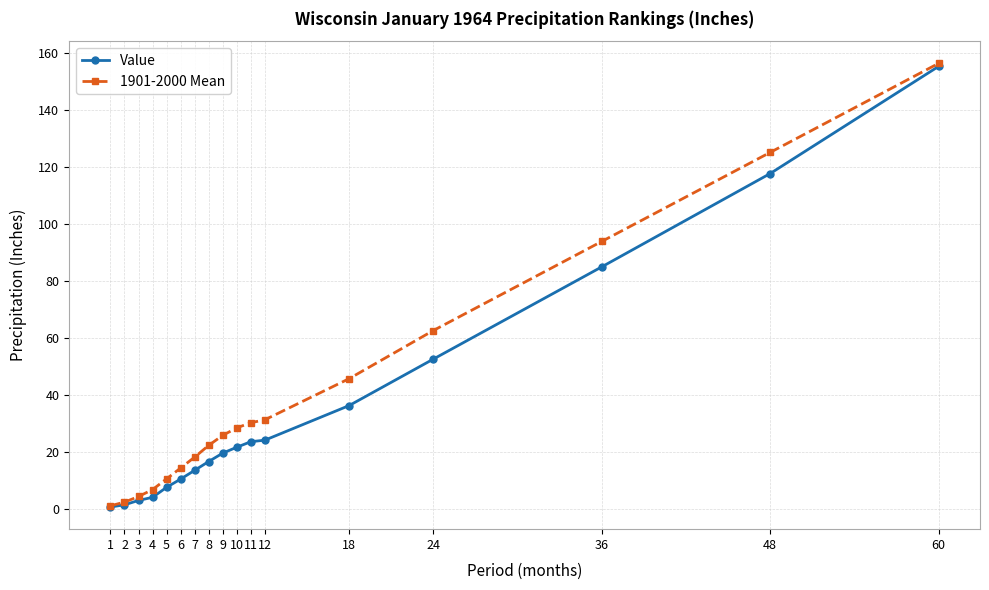

Which series changed the most between 3 and 11?

1901-2000 Mean